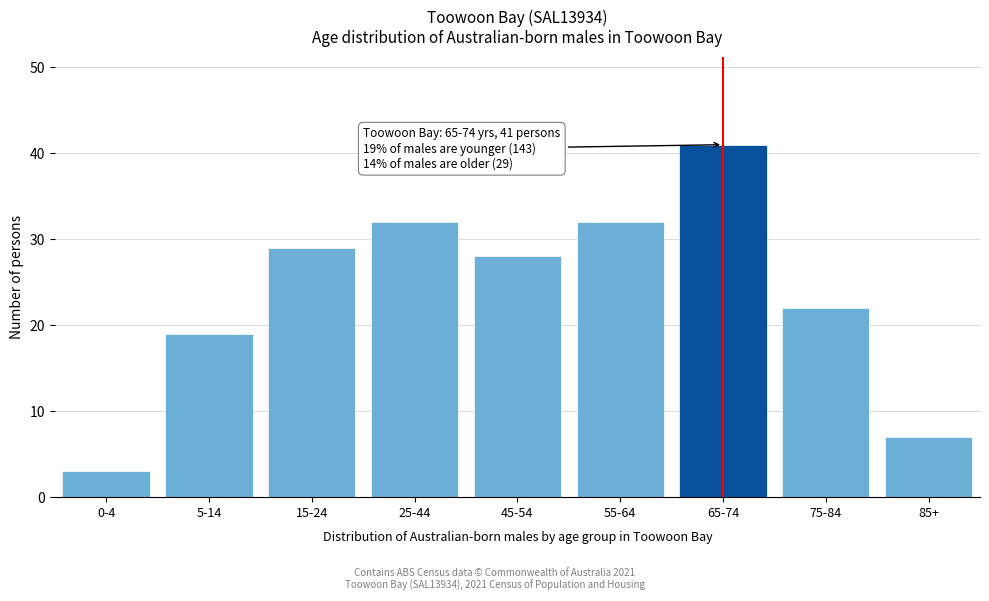

Reading left to right, list all the values displayed in this chart.

3	19	29	32	28	32	41	22	7